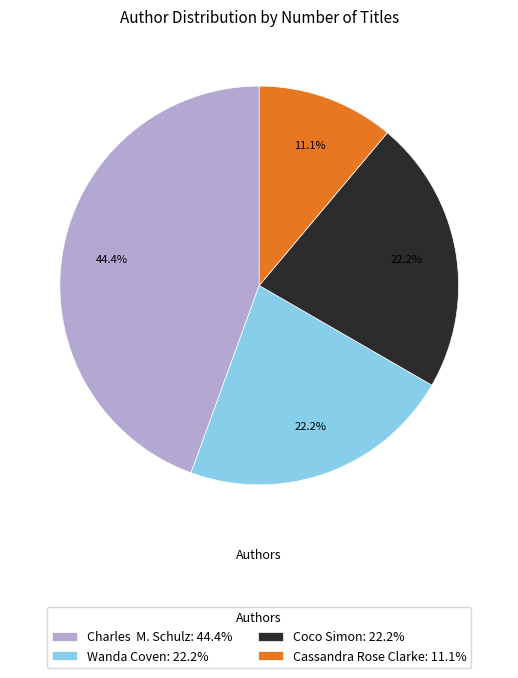

What is the ratio of the value at Cassandra Rose Clarke to the value at Wanda Coven?

0.5